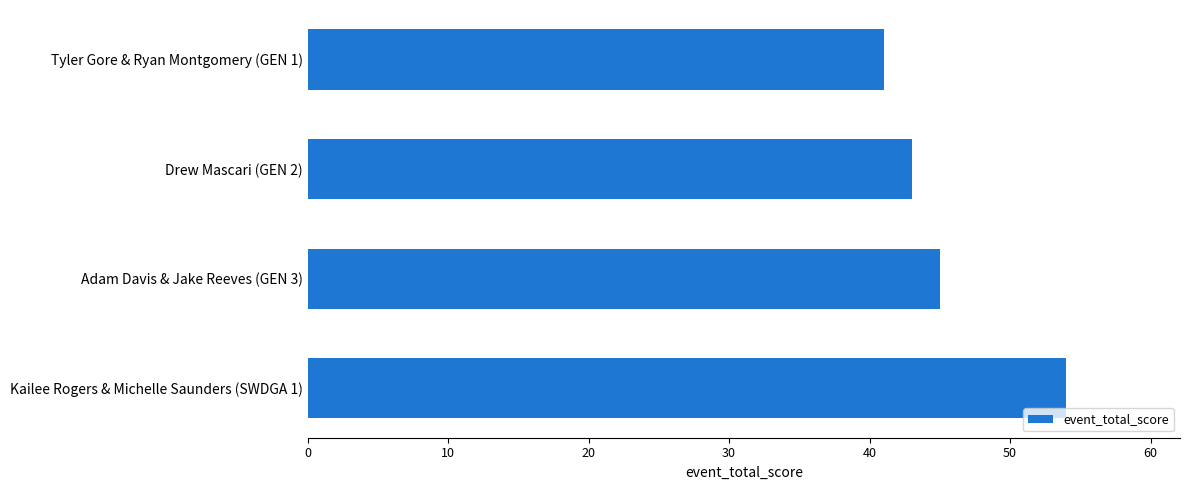

What is the greatest value displayed?

54